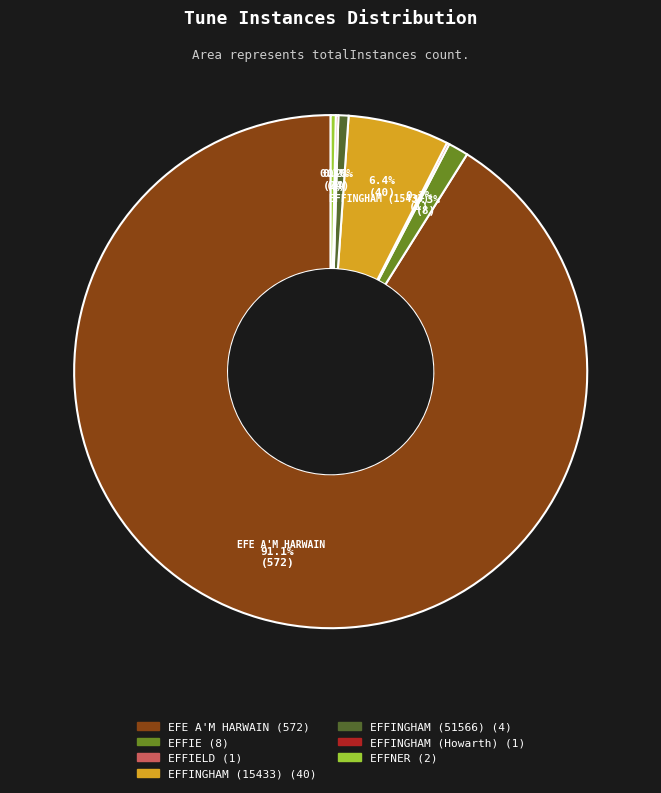

Is there any slice that represents more than half of the pie?

Yes